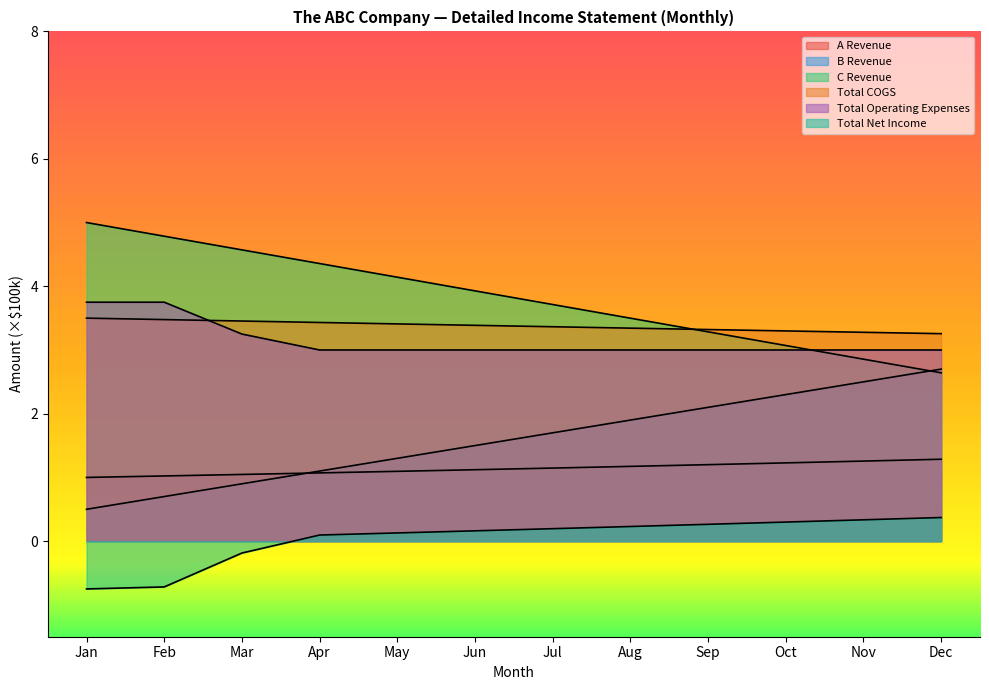

Which series has the widest spread of values?

C Revenue